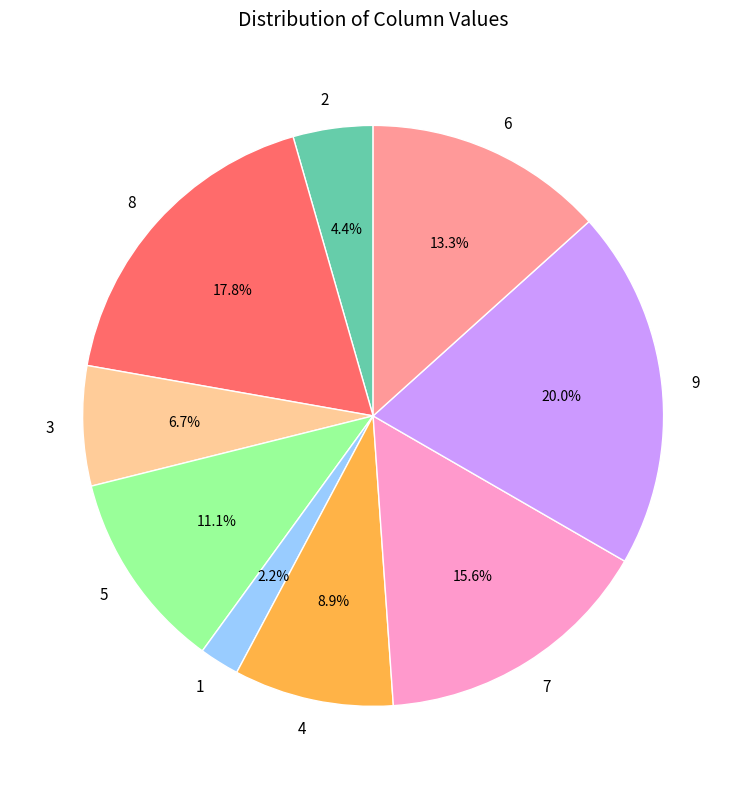

Rank the categories by value from highest to lowest.

9, 8, 7, 6, 5, 4, 3, 2, 1